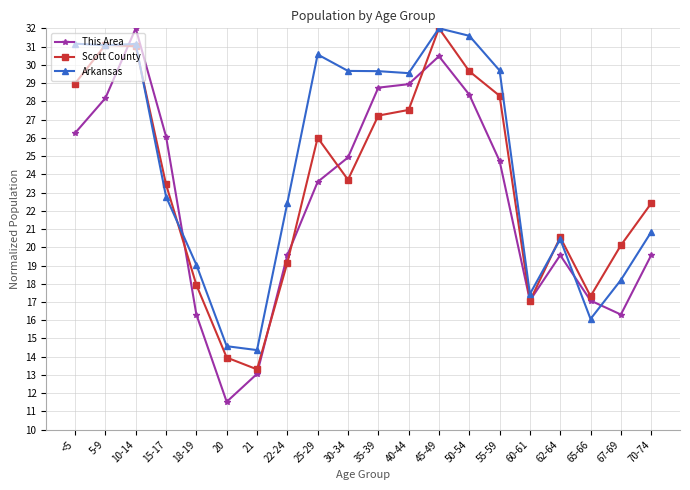

True or false: Scott County and This Area cross at least once.

True